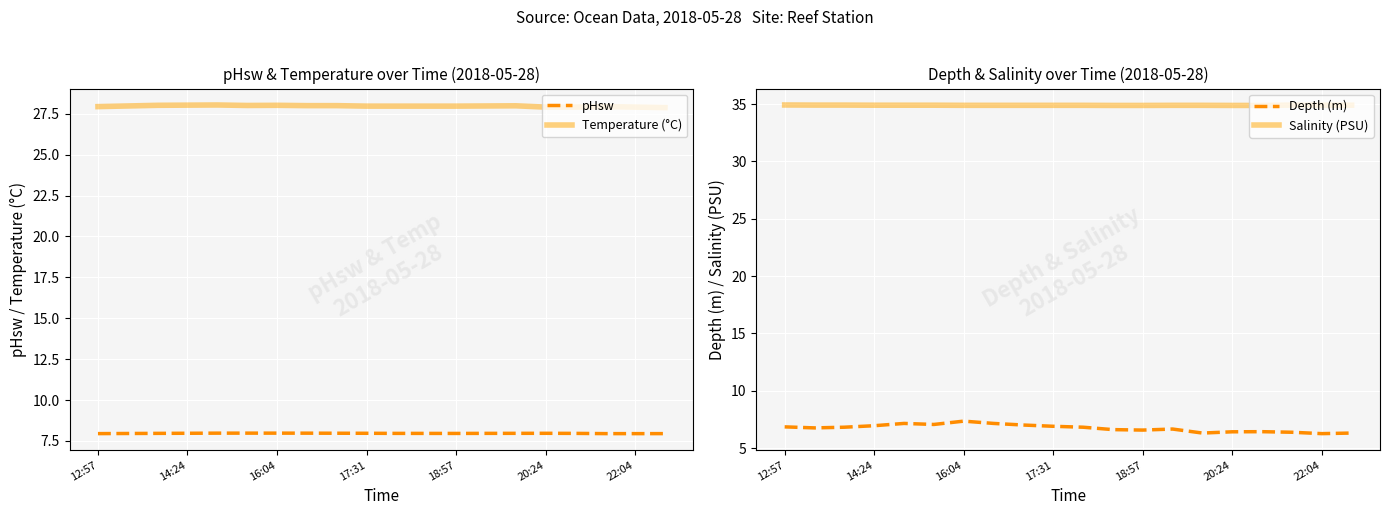

True or false: Salinity (PSU) and Depth (m) cross at least once.

False